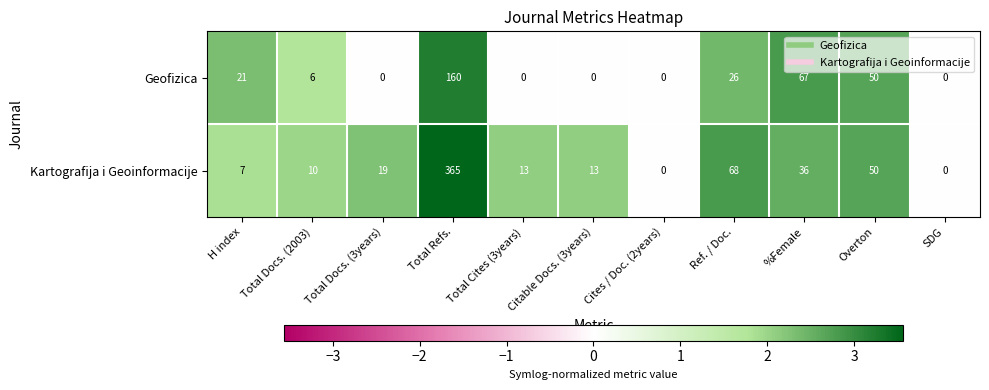

True or false: Kartografija i Geoinformacije has a value of 15 at Total Docs. (2003).

False